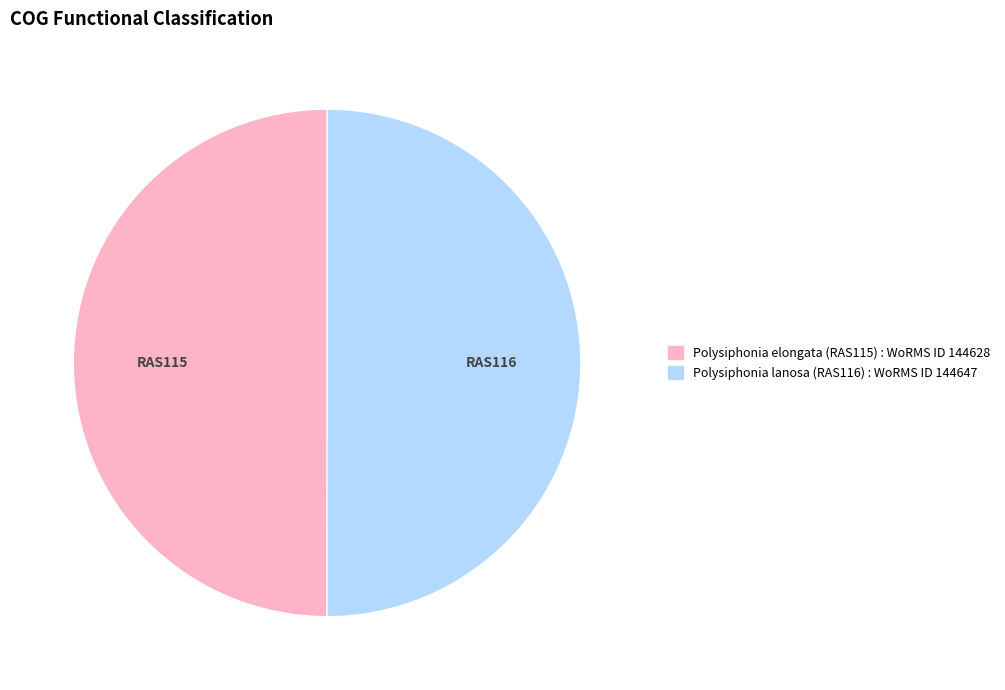

Is it true that Polysiphonia elongata (RAS115) is 50% of the pie?

True